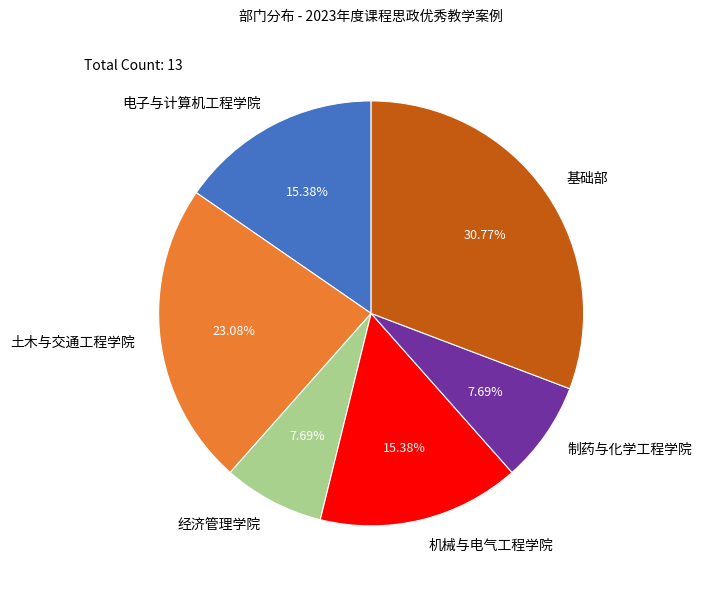

Which category has the biggest portion of the pie?

基础部